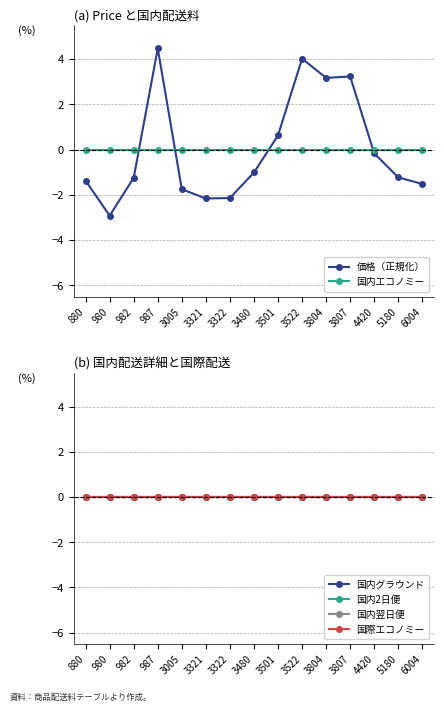

Where do 国内翌日便 and 価格（正規化） first cross each other?

982 and 987